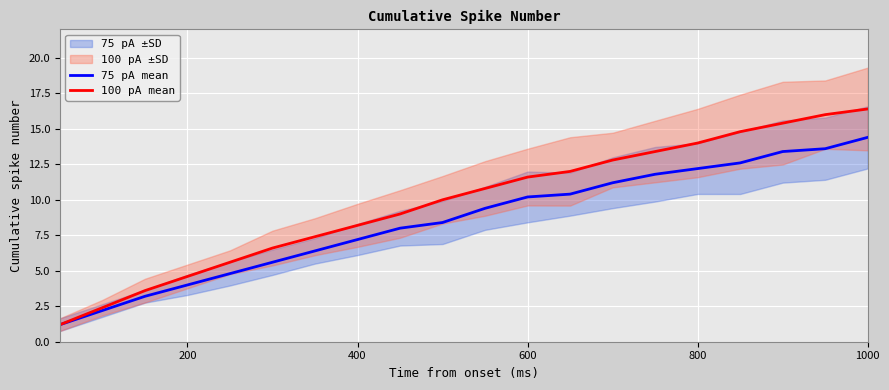

True or false: 75 pA mean and 100 pA mean cross at least once.

False